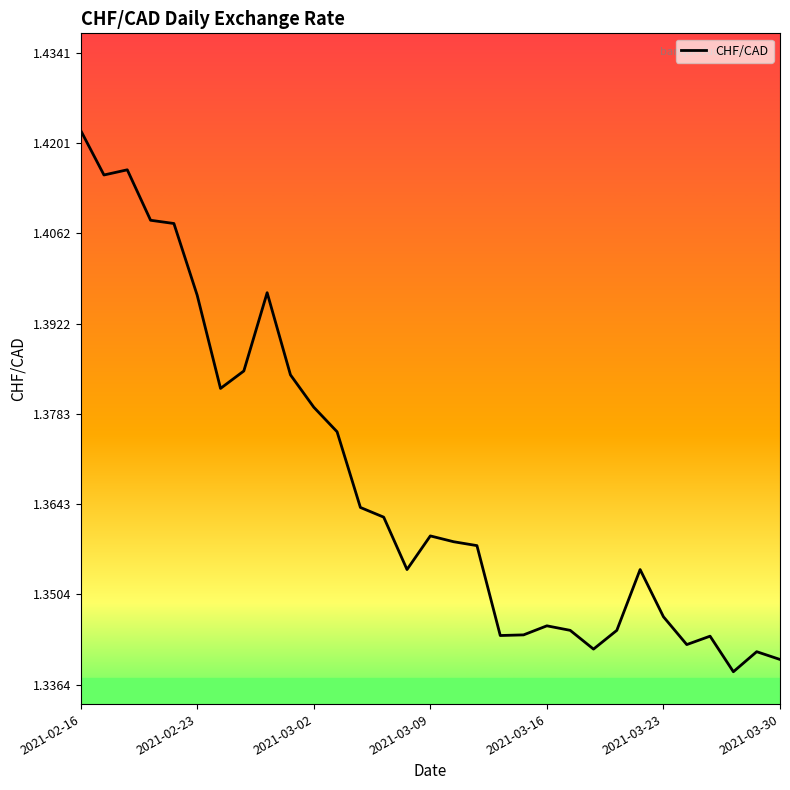

Which label corresponds to the largest value in the chart?

2021-02-16